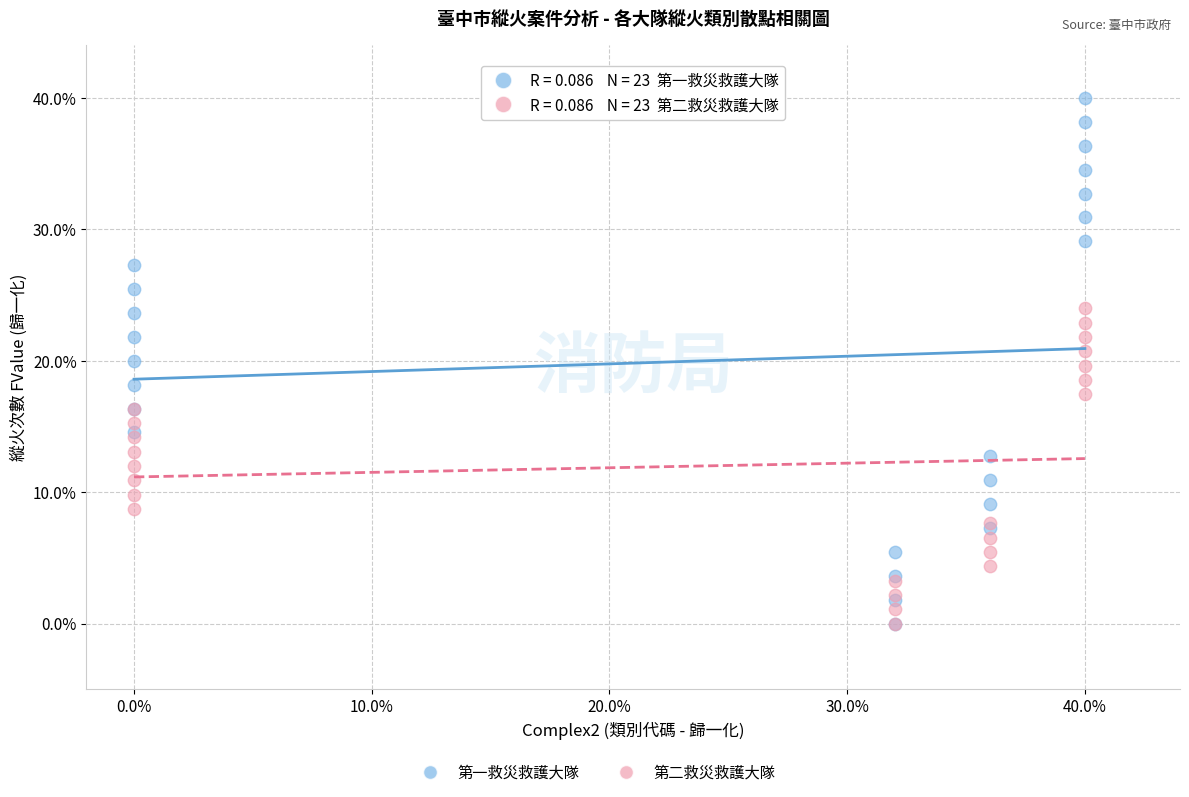

Which series has the largest Y range (max minus min)?

第一救災救護大隊